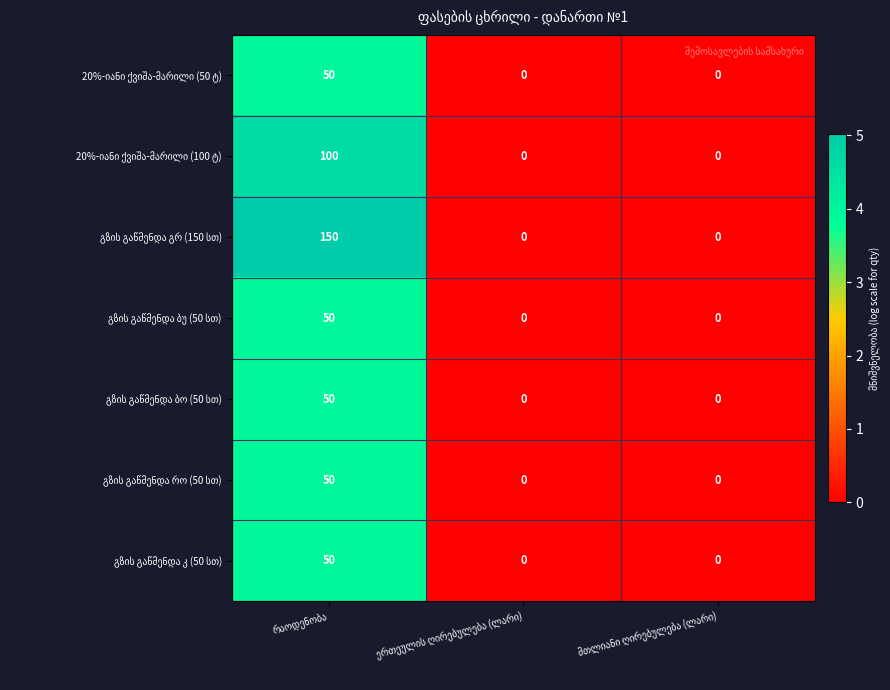

What is the maximum value shown in the chart?

150